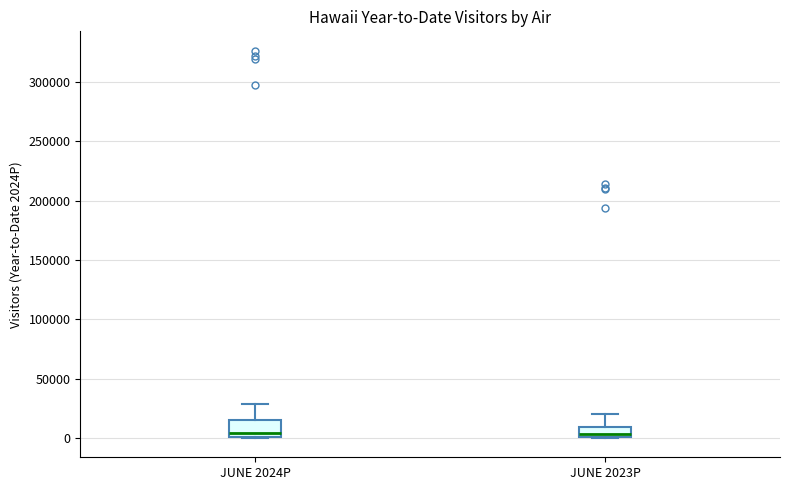

Where does the upper whisker of the box for JUNE 2023P end on the y-axis? The values are not printed on the chart, so give them approximately, as read against the axis.

20000